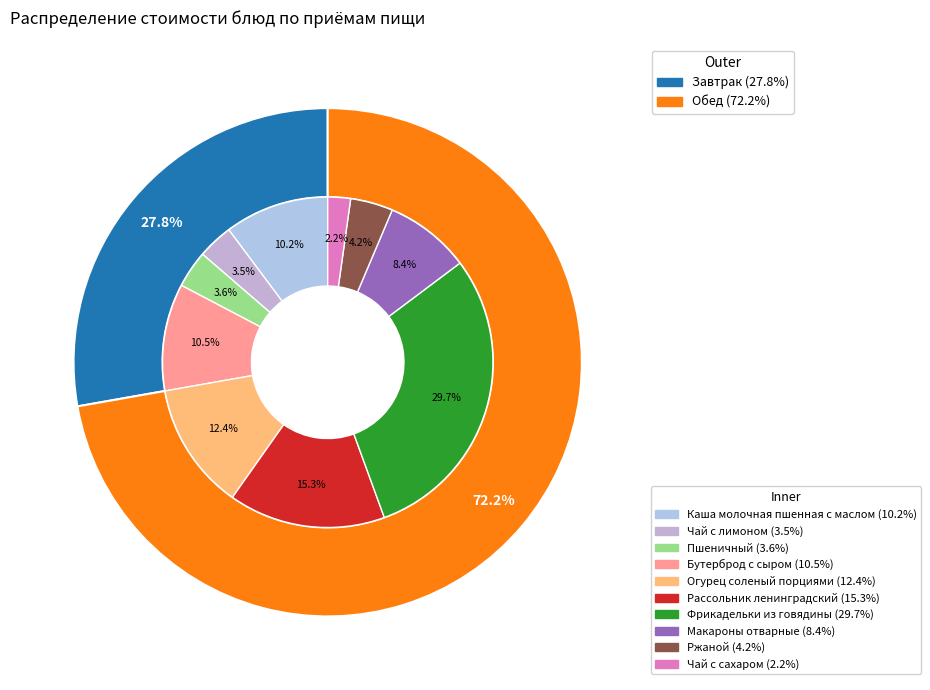

What is the smallest slice in the pie chart?

Чай с сахаром